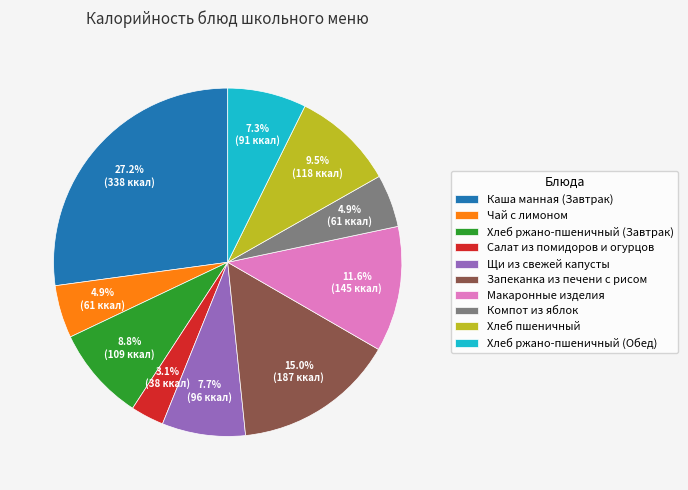

To the nearest percent, what percentage of the pie is Чай с лимоном?

5%